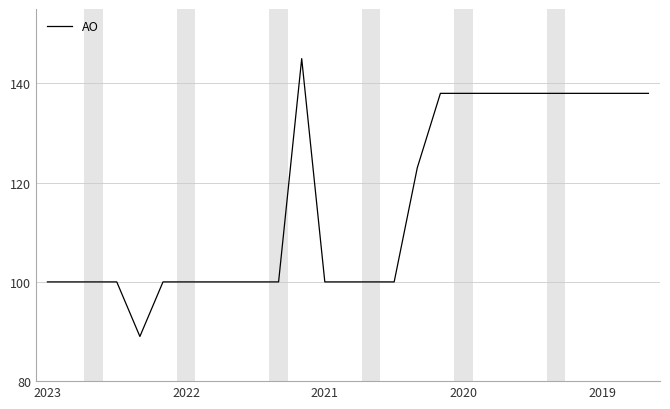

What is the greatest value displayed?

145